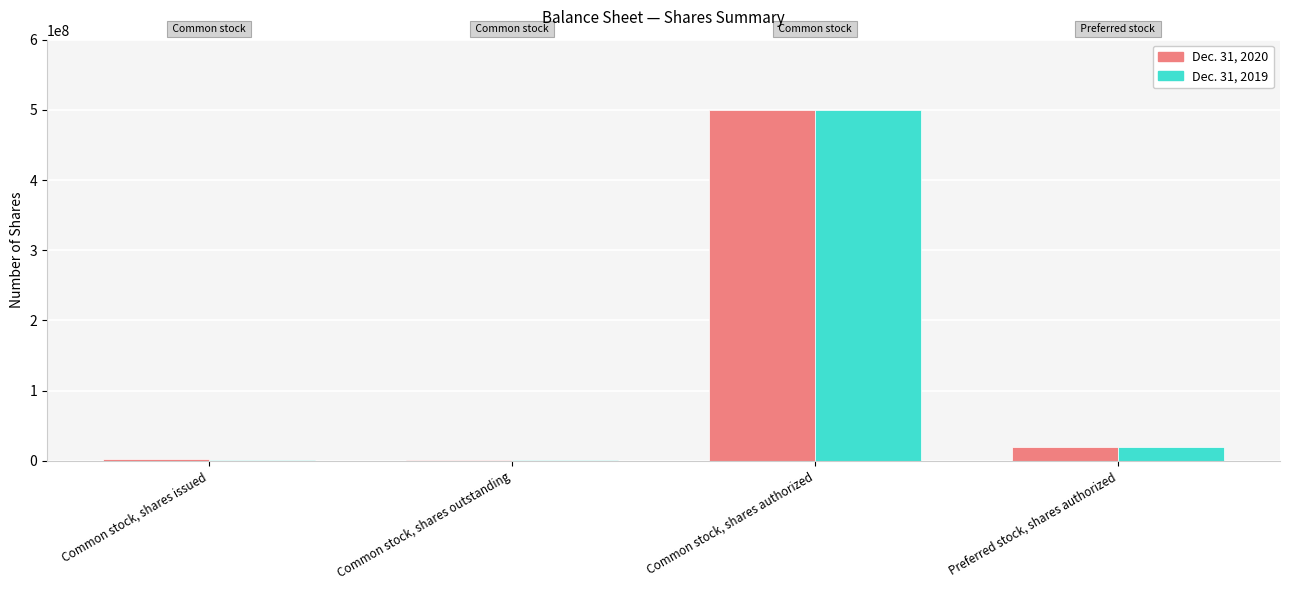

At which label does Dec. 31, 2020 reach its peak?

Common stock, shares authorized